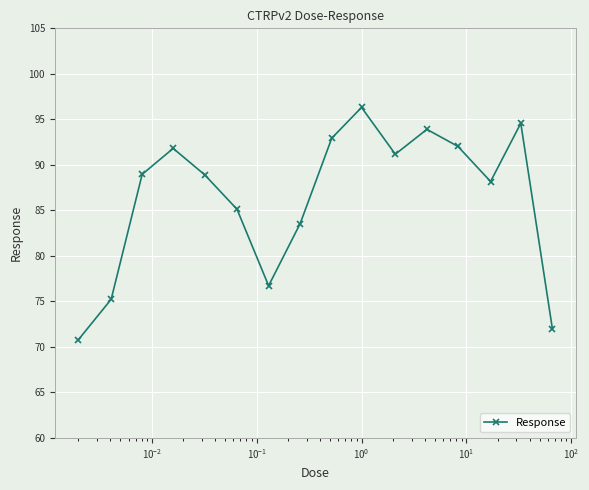

What is the value of the 14th point from the left?

88.2